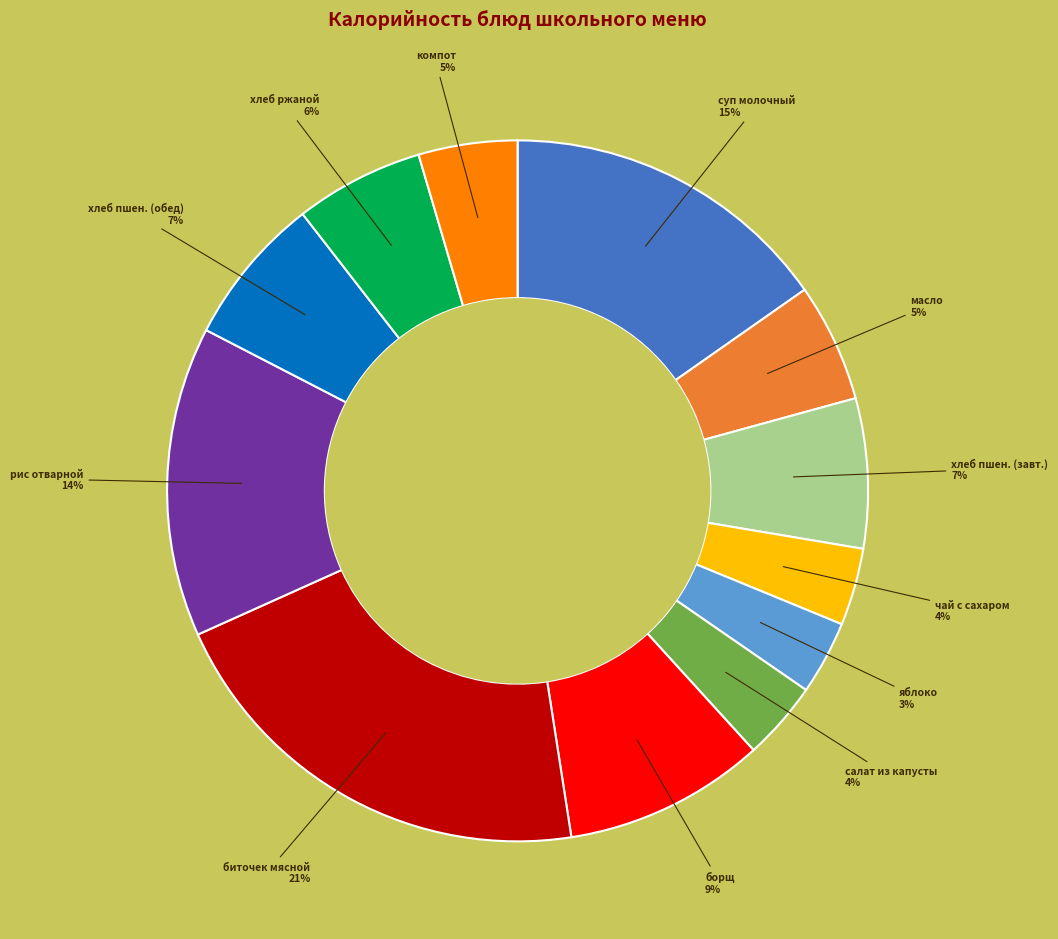

To the nearest percent, what is the average slice percentage?

8%